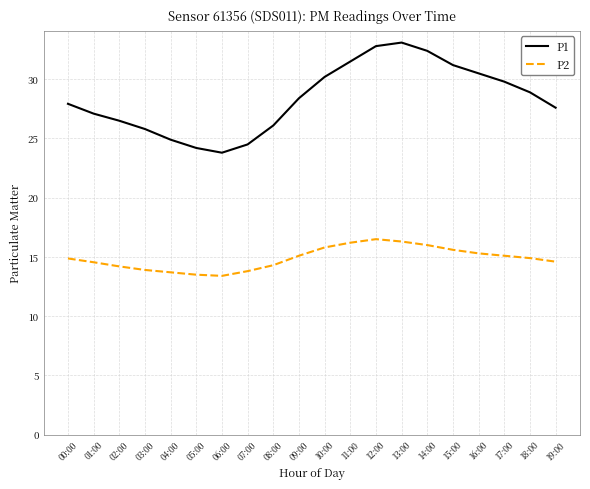

Read the P2 value at 10:00.

15.8